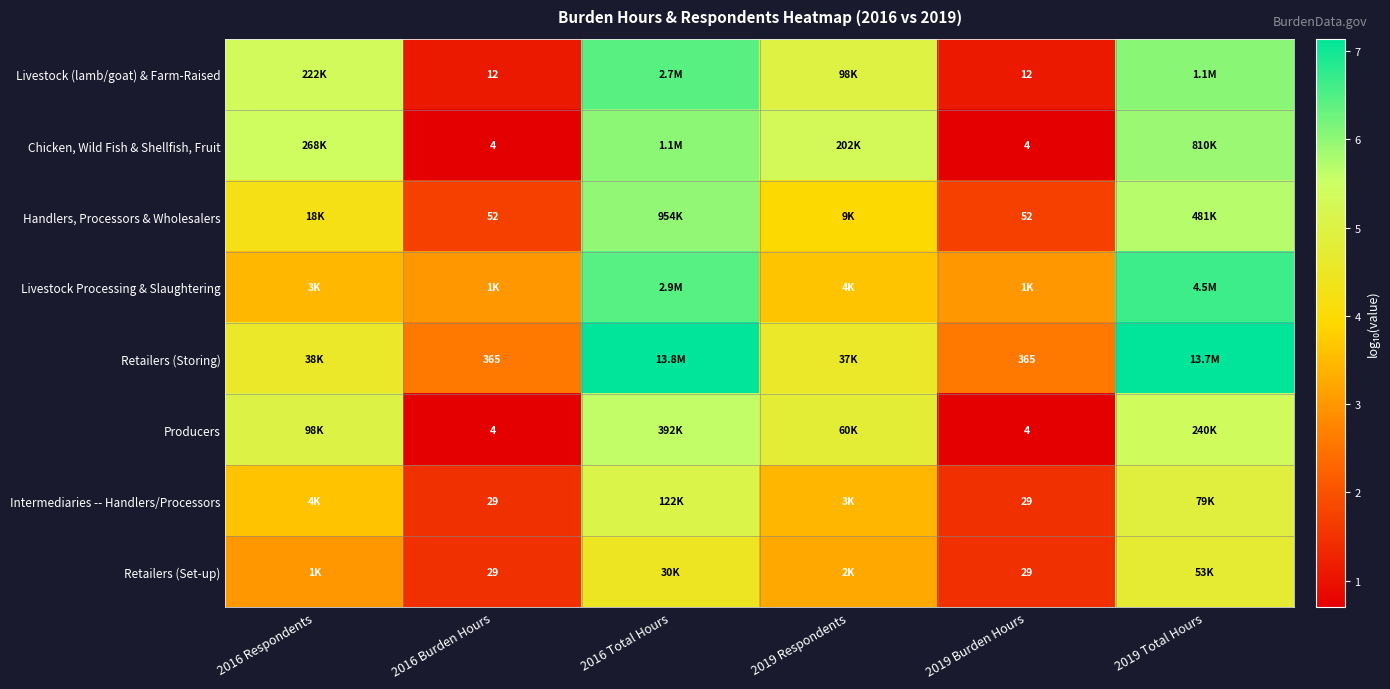

Is it true that Retailers (Set-up) equals 1.5 at 2019 Burden Hours?

True